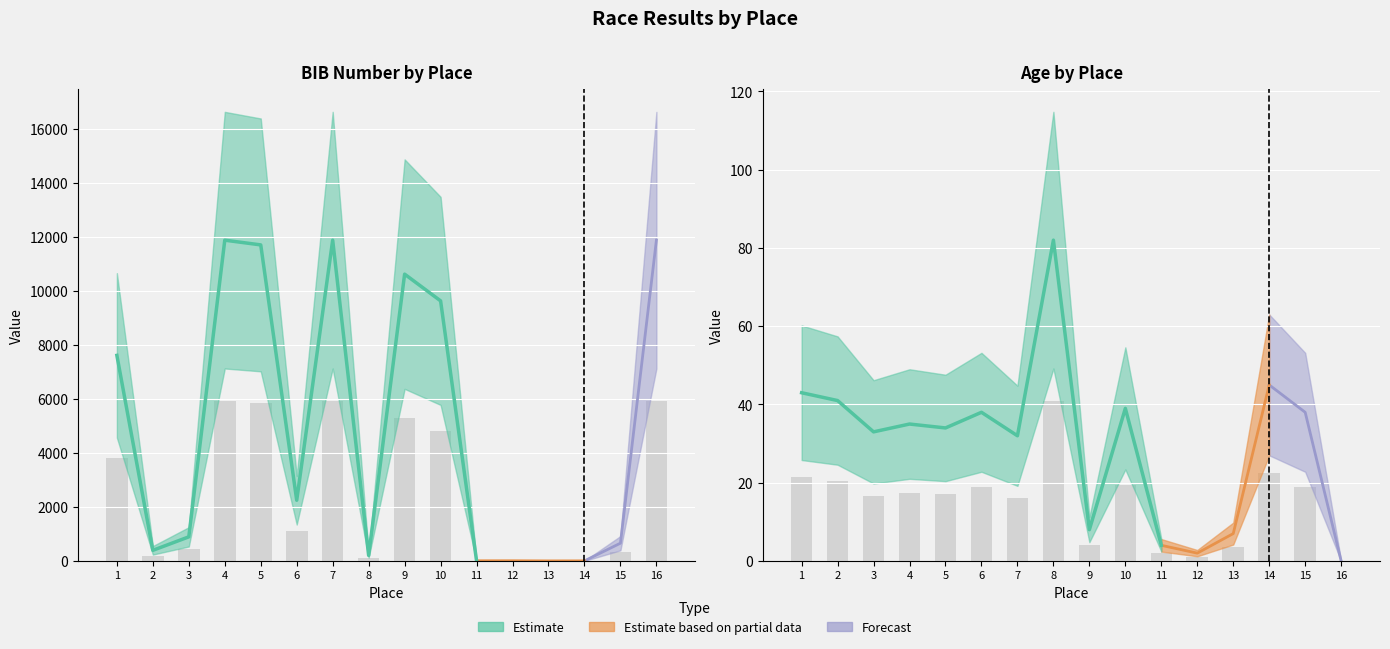

Are the bars grouped side by side (vs. stacked)?

Yes